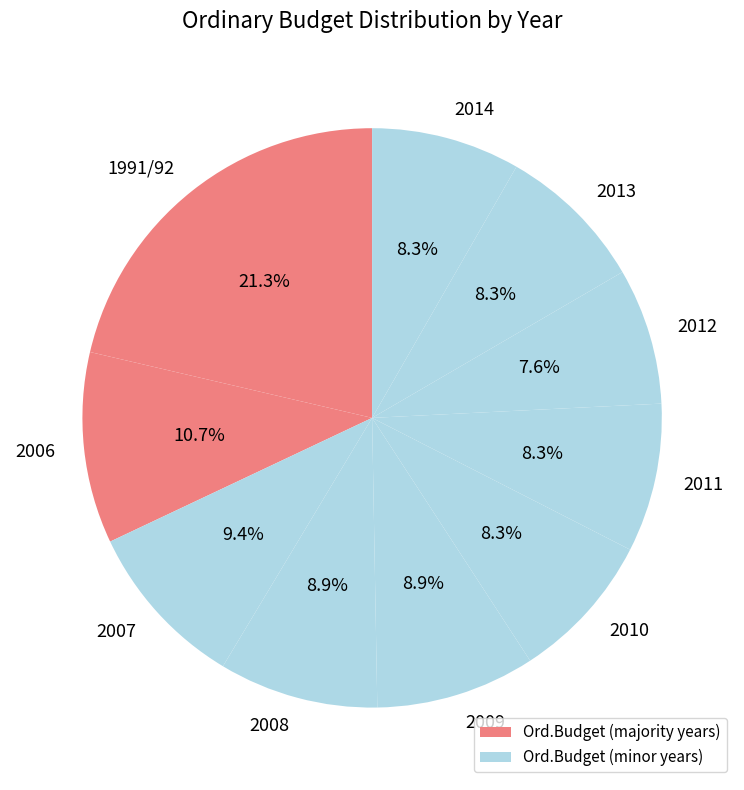

What percentage is the 2013 slice, to the nearest percent?

8%